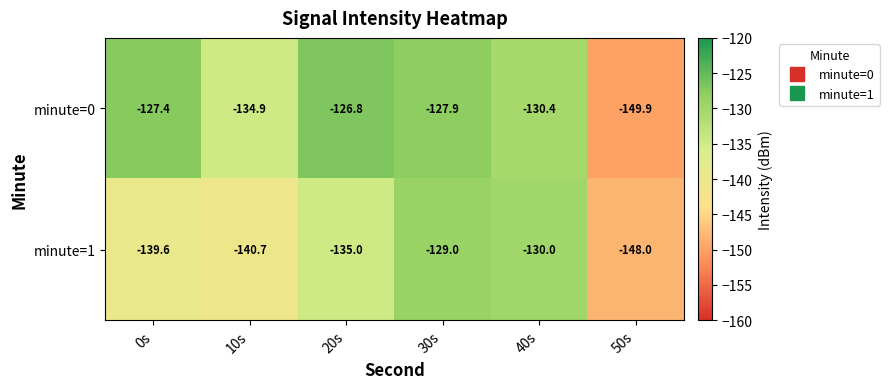

What is the approximate value of minute=0 at 0s?

-127.4